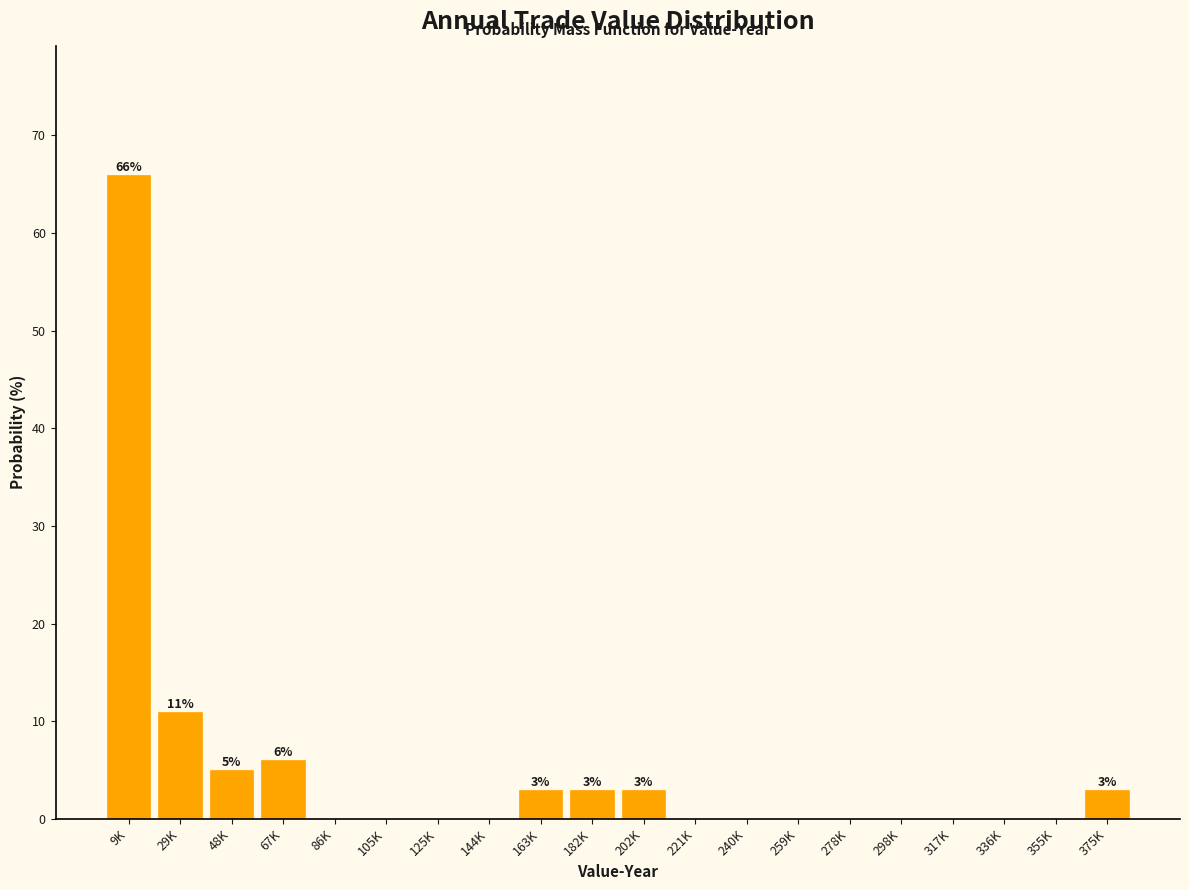

Reading right to left, transcribe all the data shown in this chart.

375K=3	355K=0	336K=0	317K=0	298K=0	278K=0	259K=0	240K=0	221K=0	202K=3	182K=3	163K=3	144K=0	125K=0	105K=0	86K=0	67K=6	48K=5	29K=11	9K=66